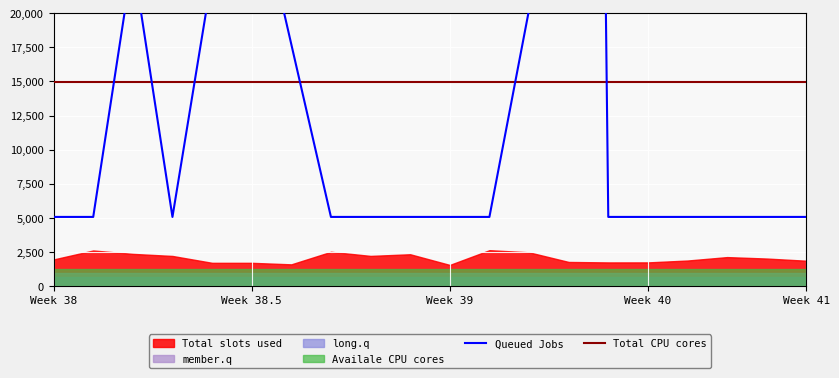

True or false: Queued Jobs has more than 1 interior local peaks.

True